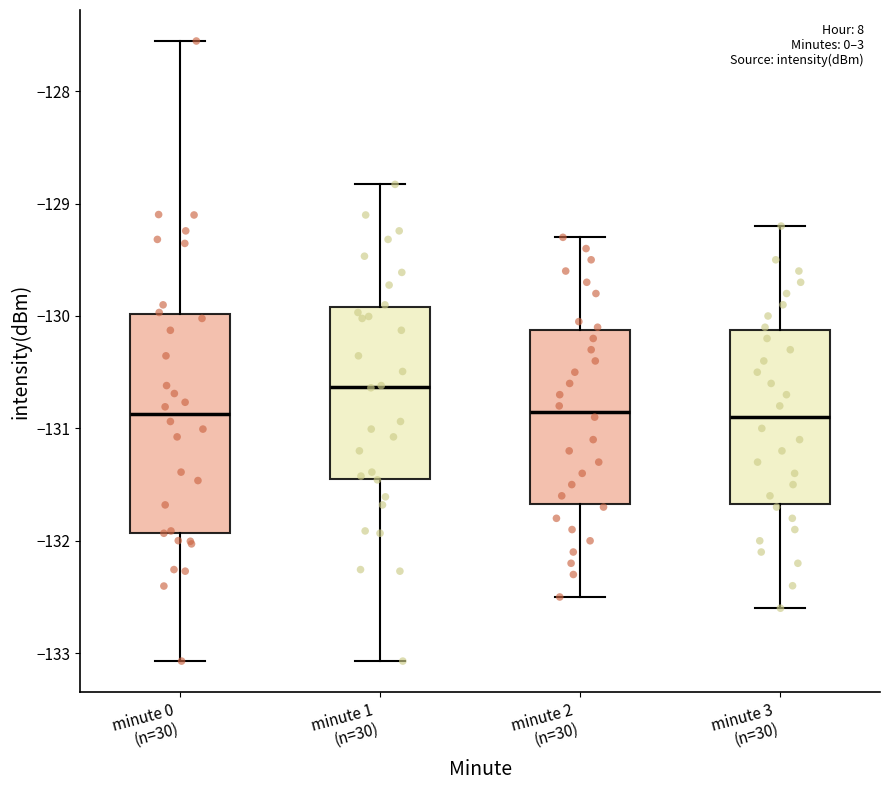

Which box's median line is the highest?

minute 1 (n=30)